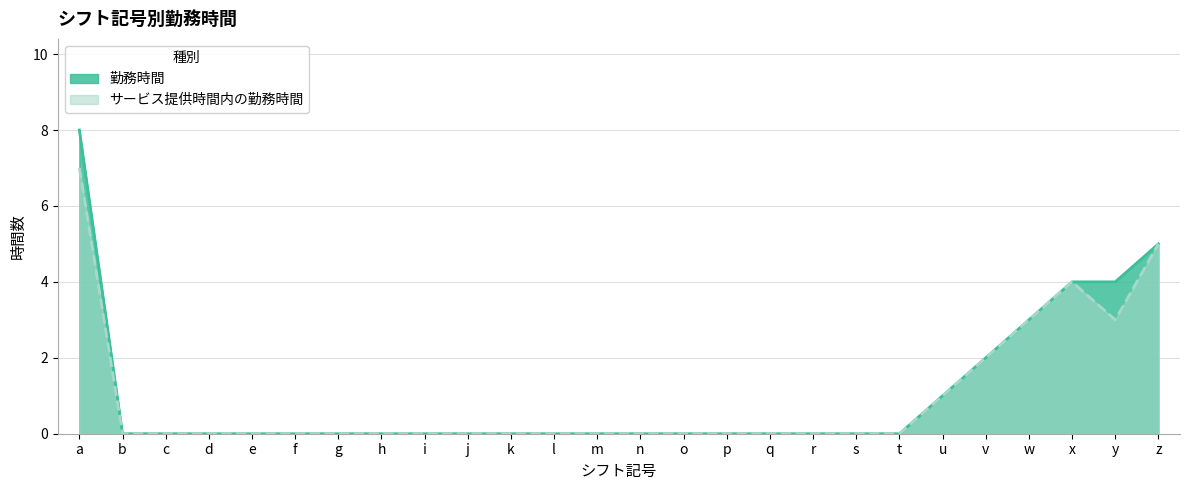

Rank the categories by サービス提供時間内の勤務時間 value from highest to lowest.

a, z, x, w, y, v, u, b, c, d, e, f, g, h, i, j, k, l, m, n, o, p, q, r, s, t